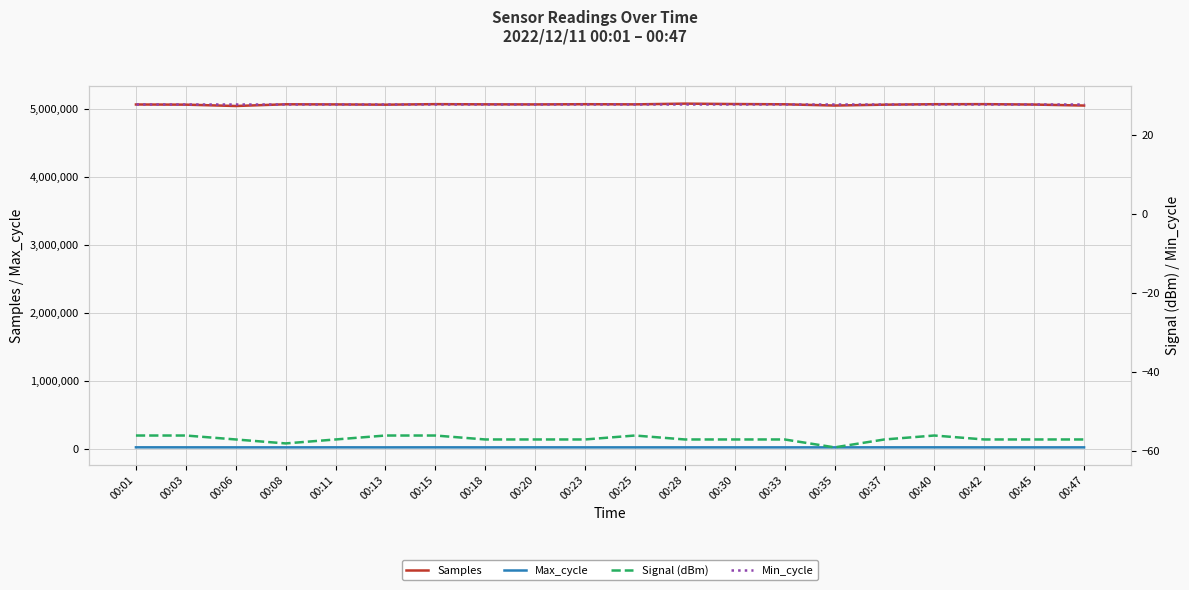

Where is the first local maximum for Signal (dBm)?

00:25